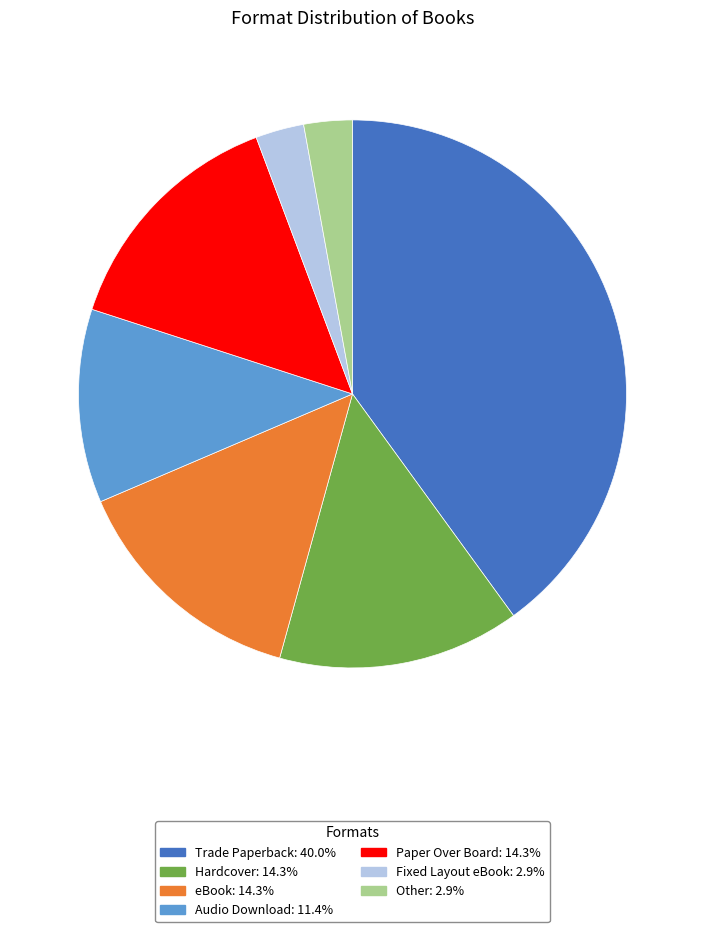

What is the largest slice in the pie chart?

Trade Paperback